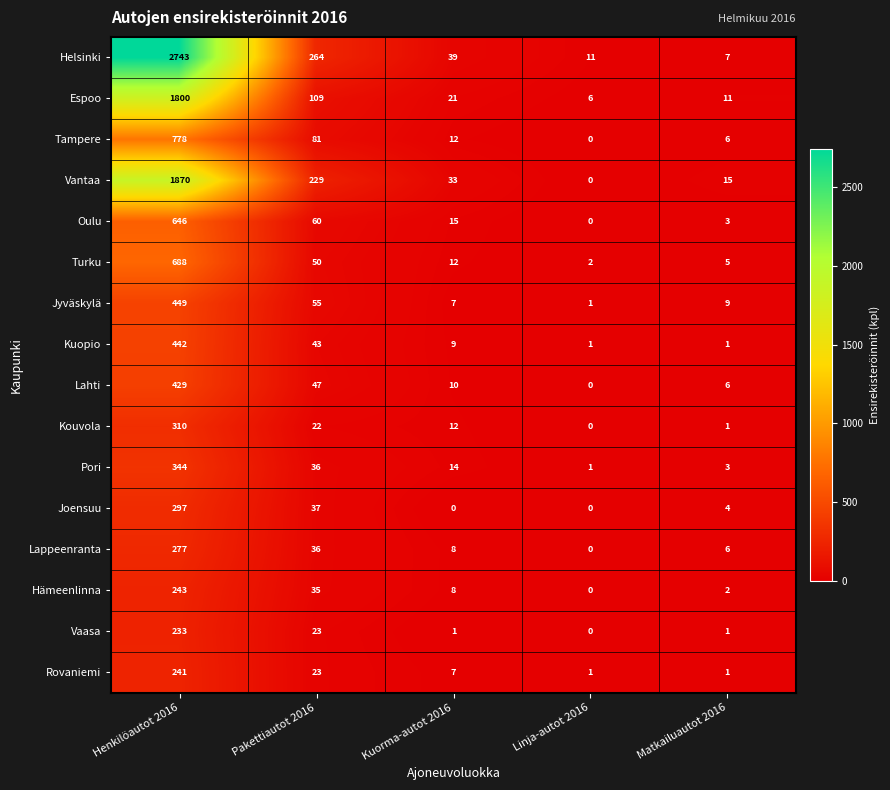

At how many categories does at least one series exceed 1173?

1